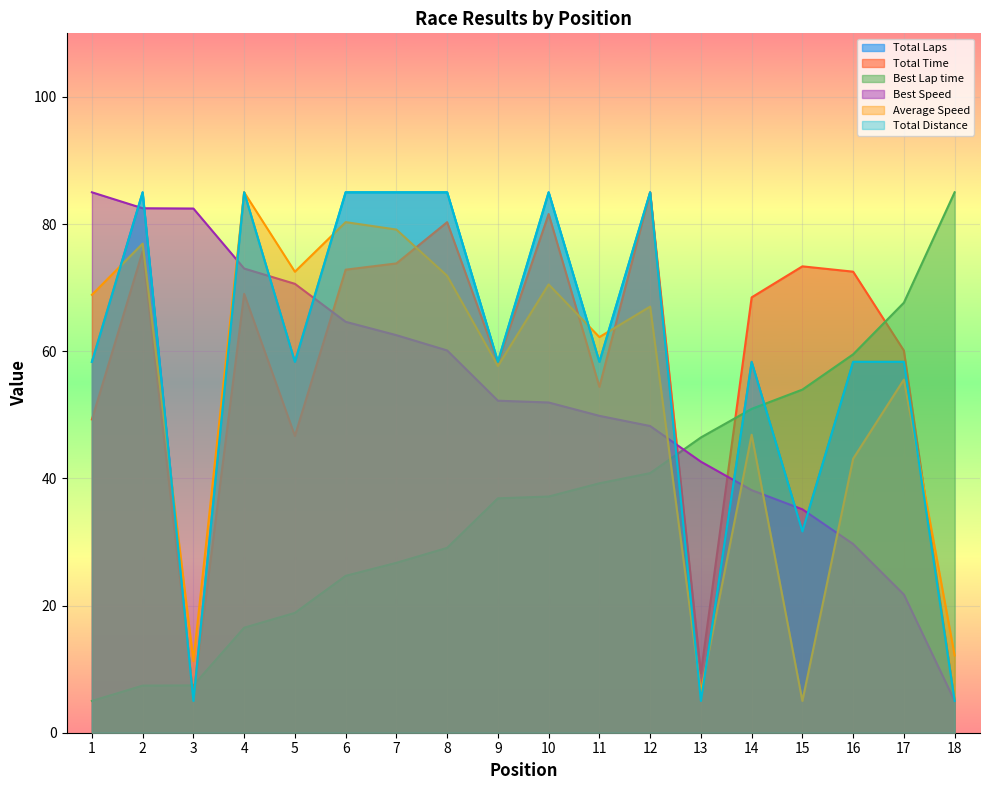

Between which two adjacent categories do Best Lap time and Average Speed first intersect?

12 and 13